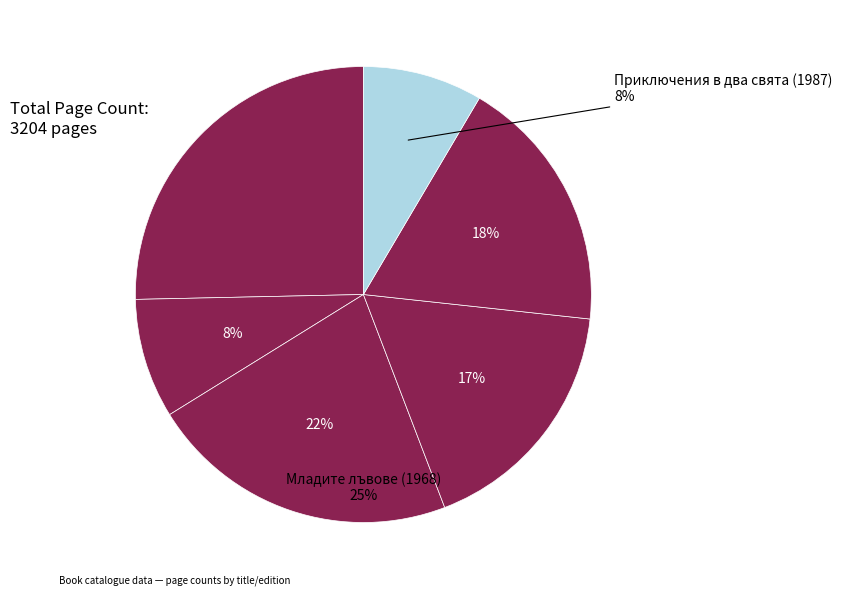

To the nearest percent, what is the difference between the largest and smallest slice percentages?

17%